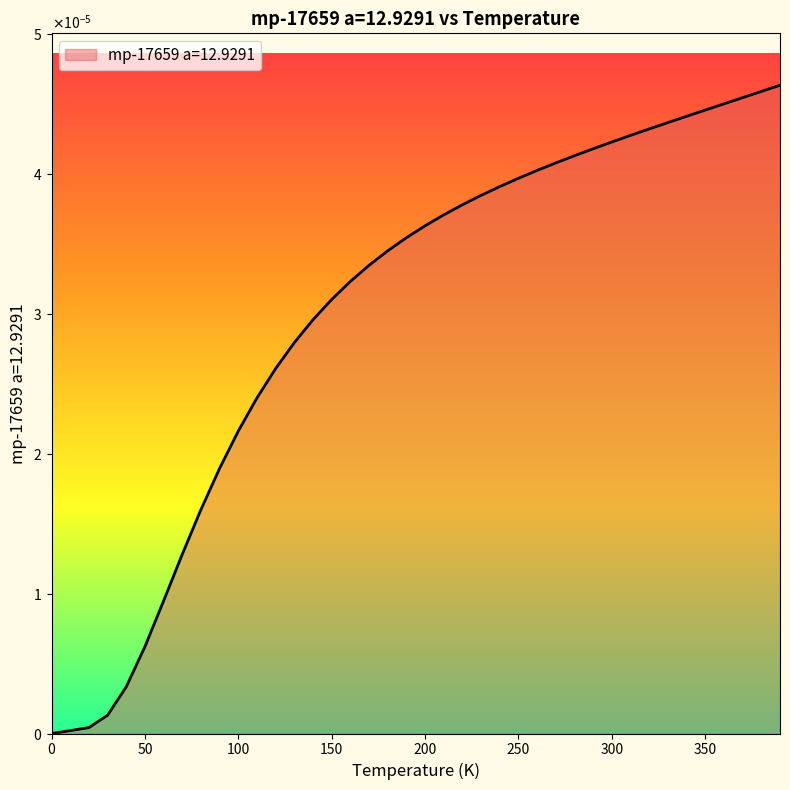

True or false: the data has more than 2 interior local peaks.

False